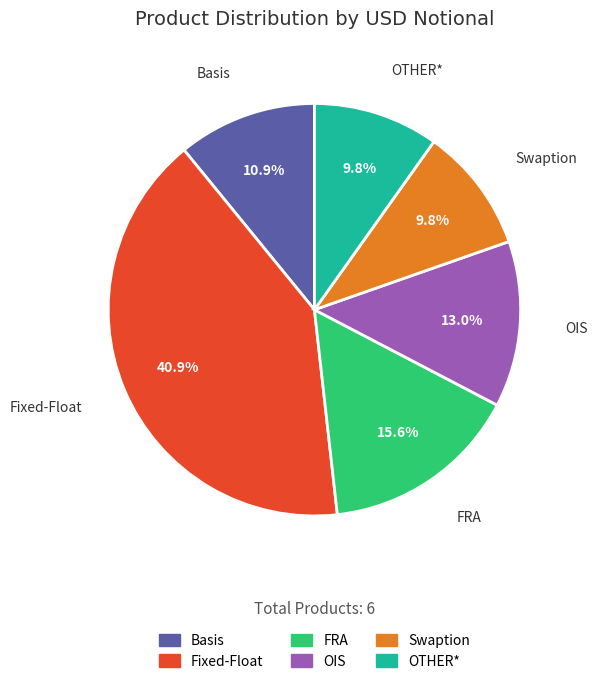

To the nearest percent, what is the average slice percentage?

17%